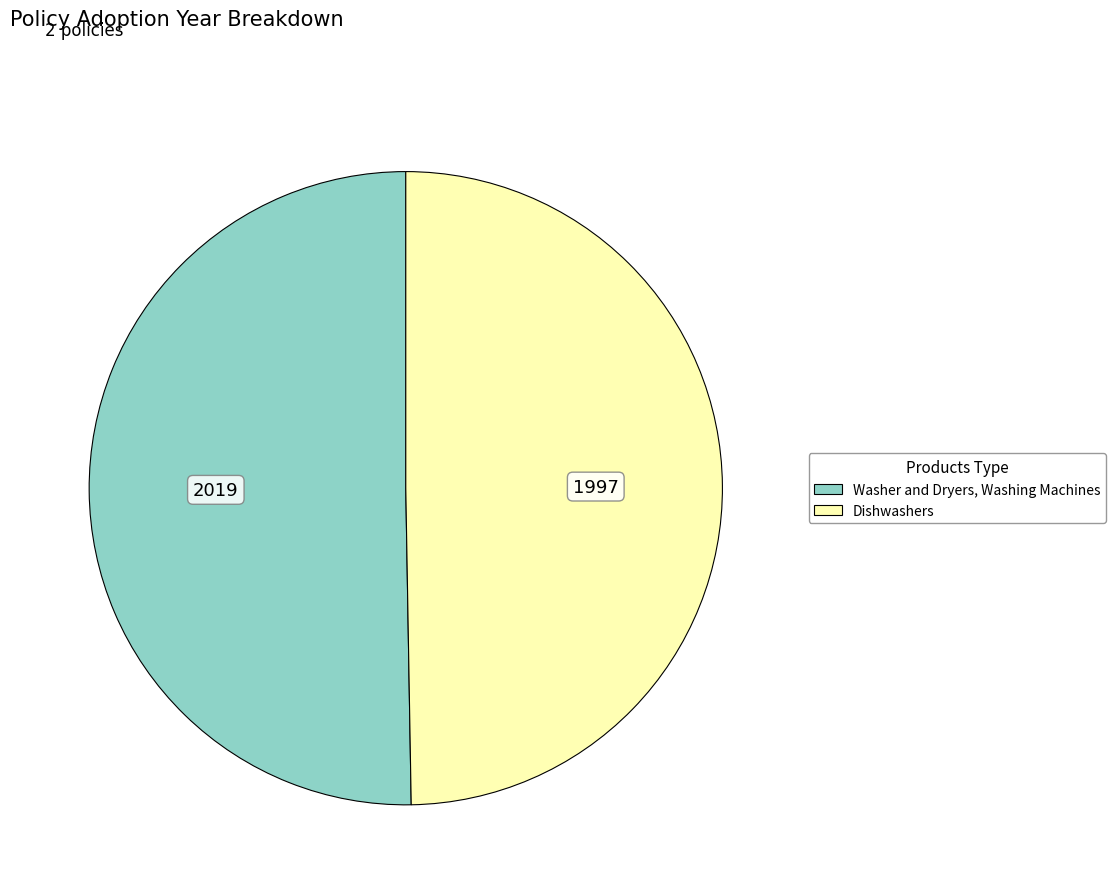

Is there a majority slice in this chart?

Yes